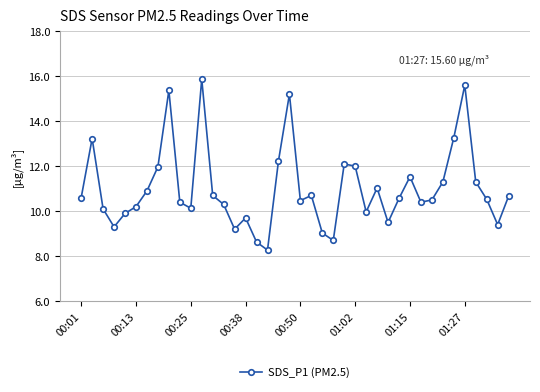

How many categories are shown in the chart?

40